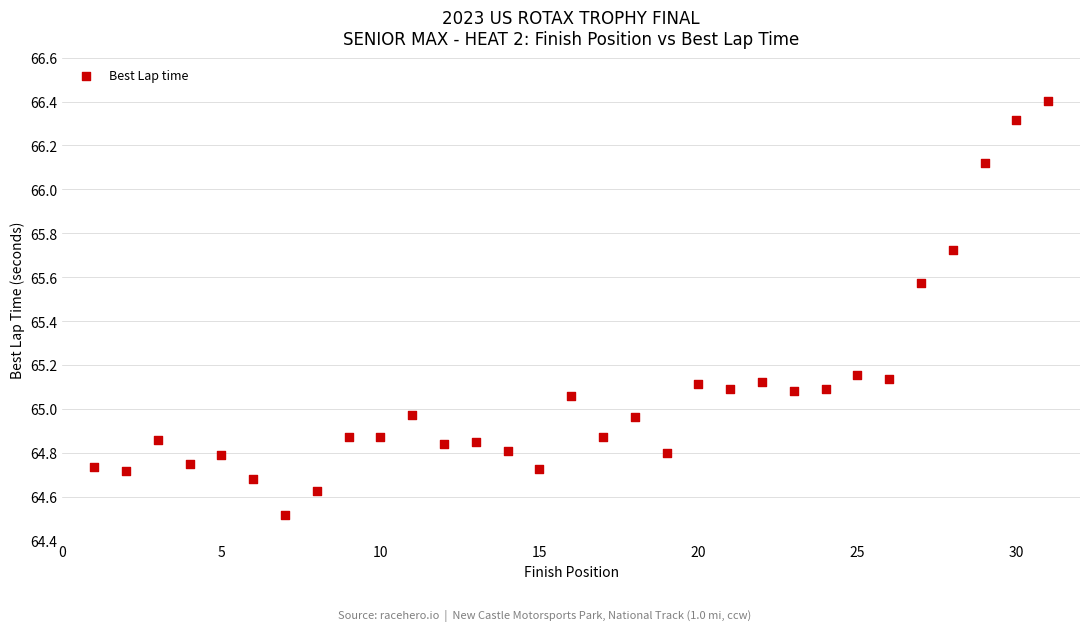

What is the range of Y values (max minus min)?

1.9